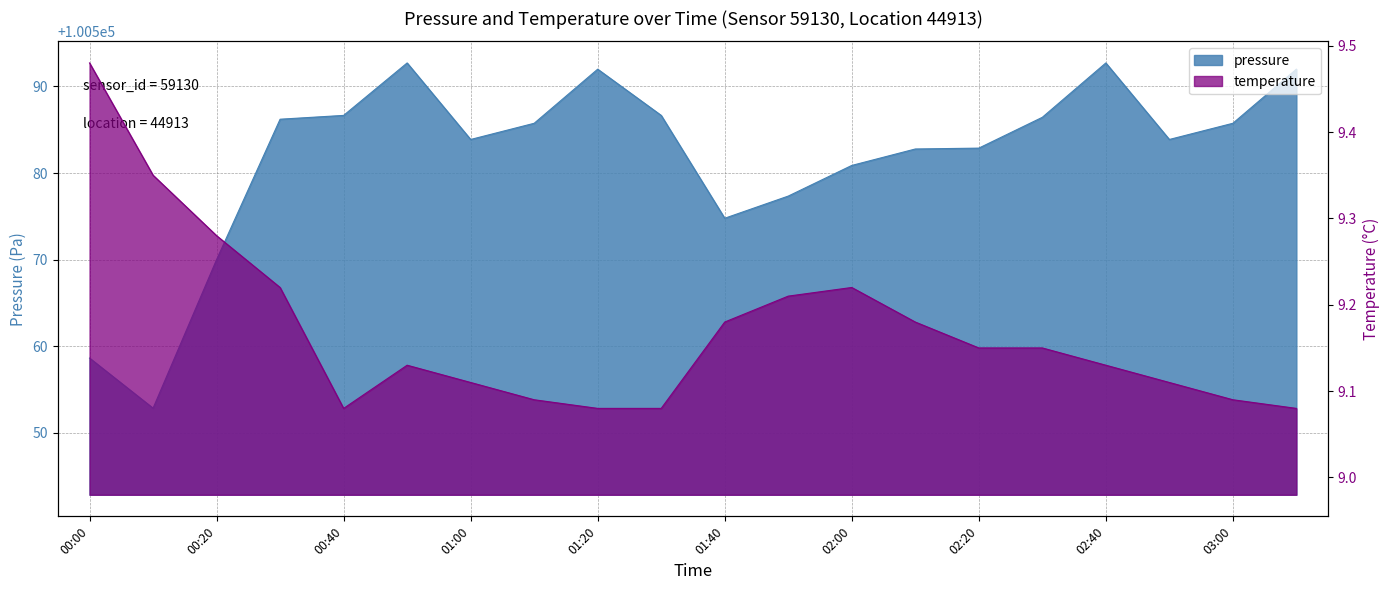

What position from the left is 01:20?

9